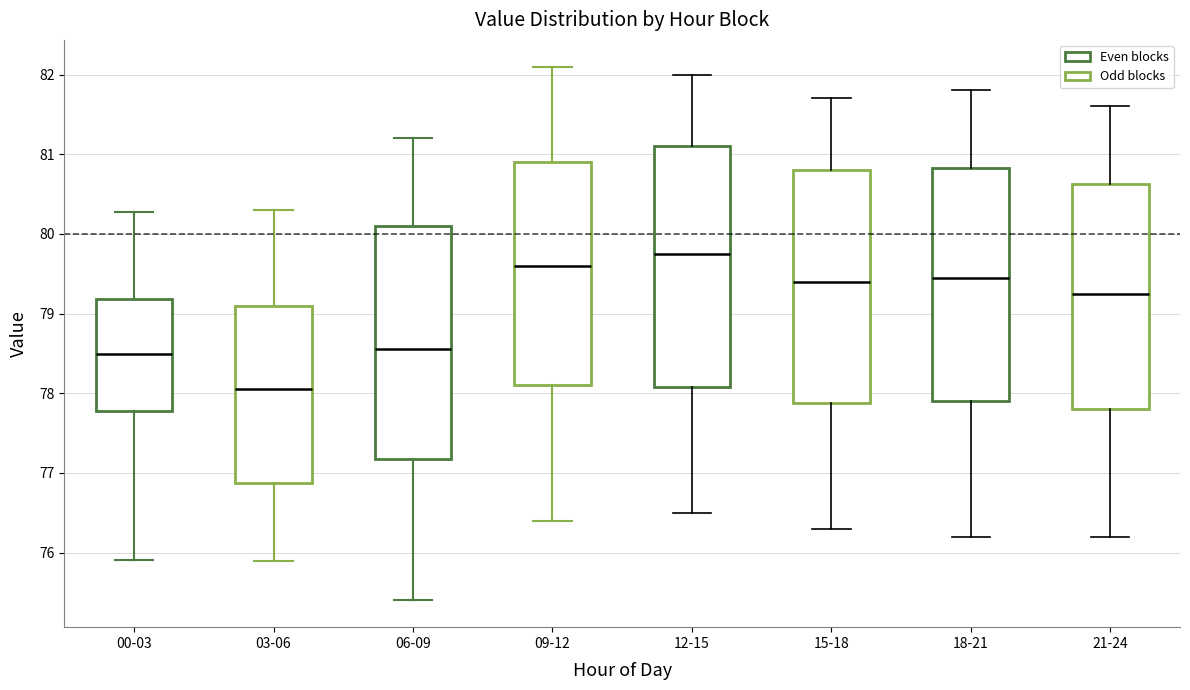

Comparing the boxes themselves (not the whiskers), which one is the tallest?

12-15